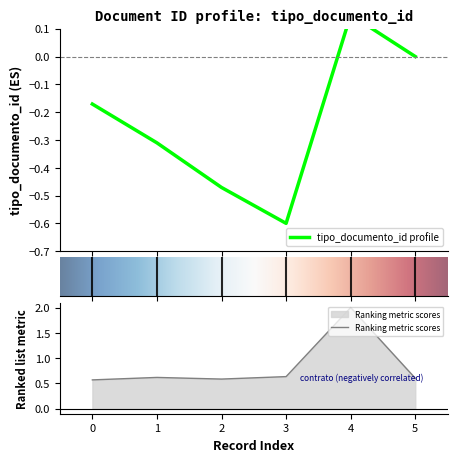

The value of Ranking metric scores at 1 is 0.6. True or false?

True